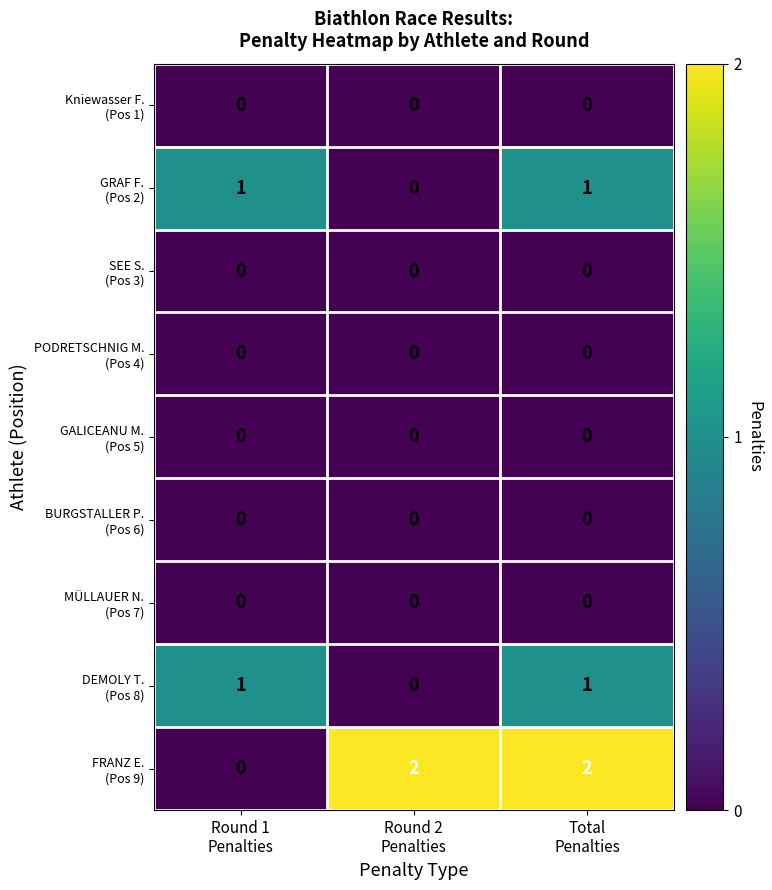

Count the number of categories in the chart.

3